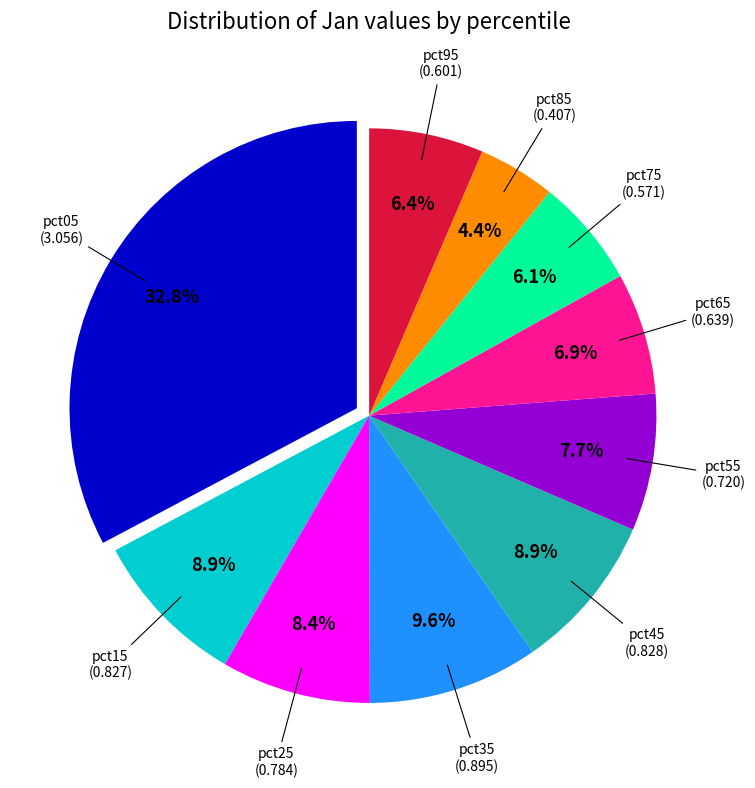

What is the largest slice in the pie chart?

pct05